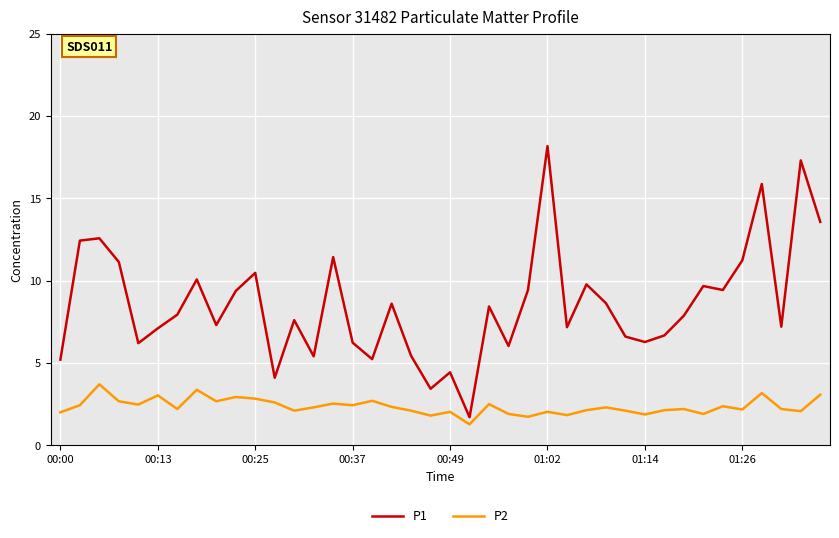

Which series has the widest spread of values?

P1